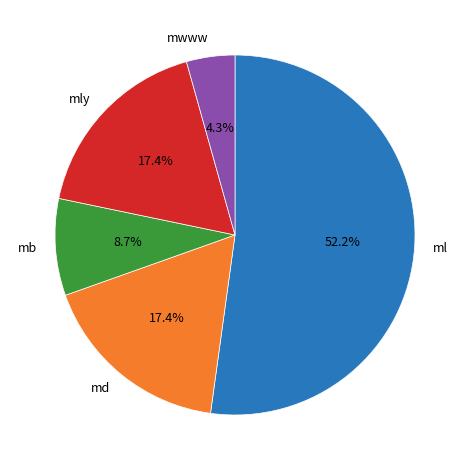

To the nearest percent, what is the difference between the largest and smallest slice percentages?

48%